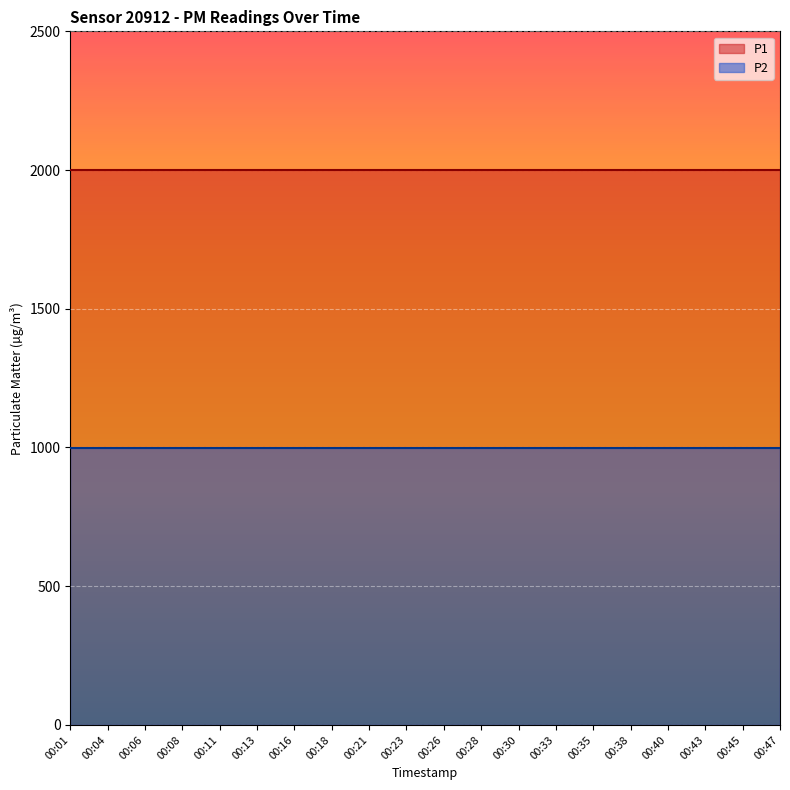

What is the sum of all P2 values?

19998.0